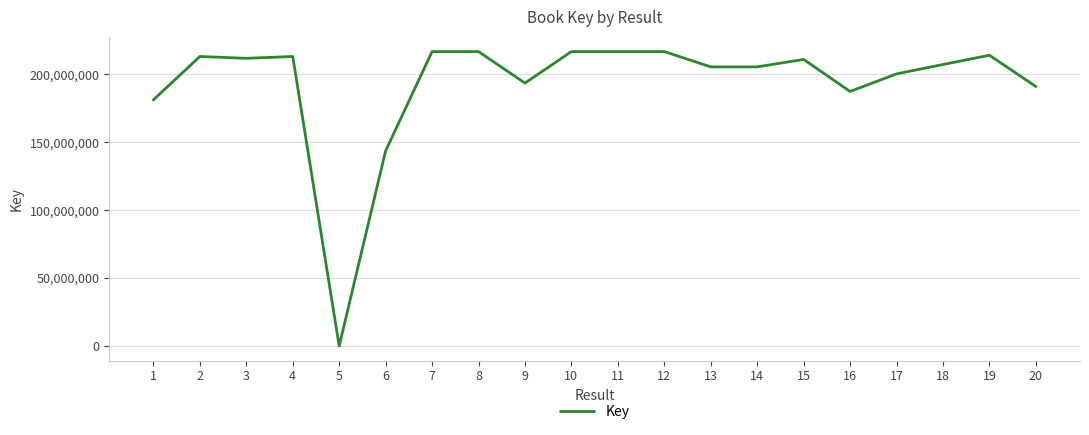

True or false: there are more than 2 points higher than both neighbors.

True